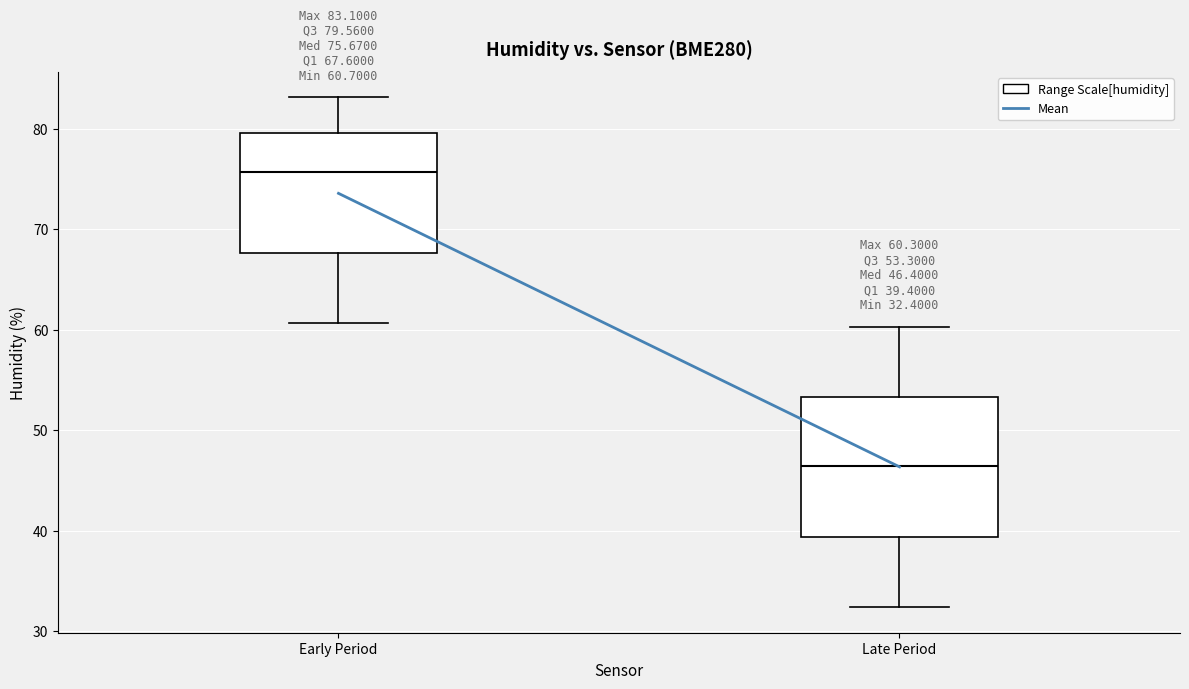

Which box has the highest median line?

Early Period